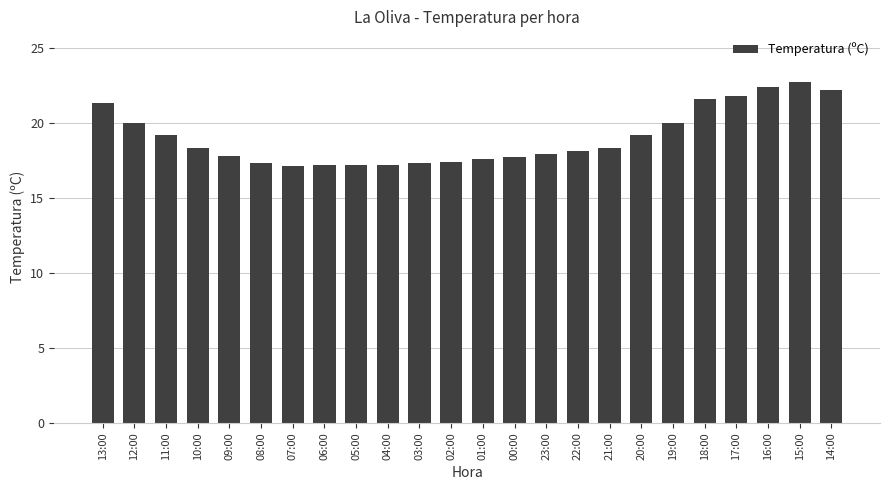

What is the greatest value displayed?

22.7